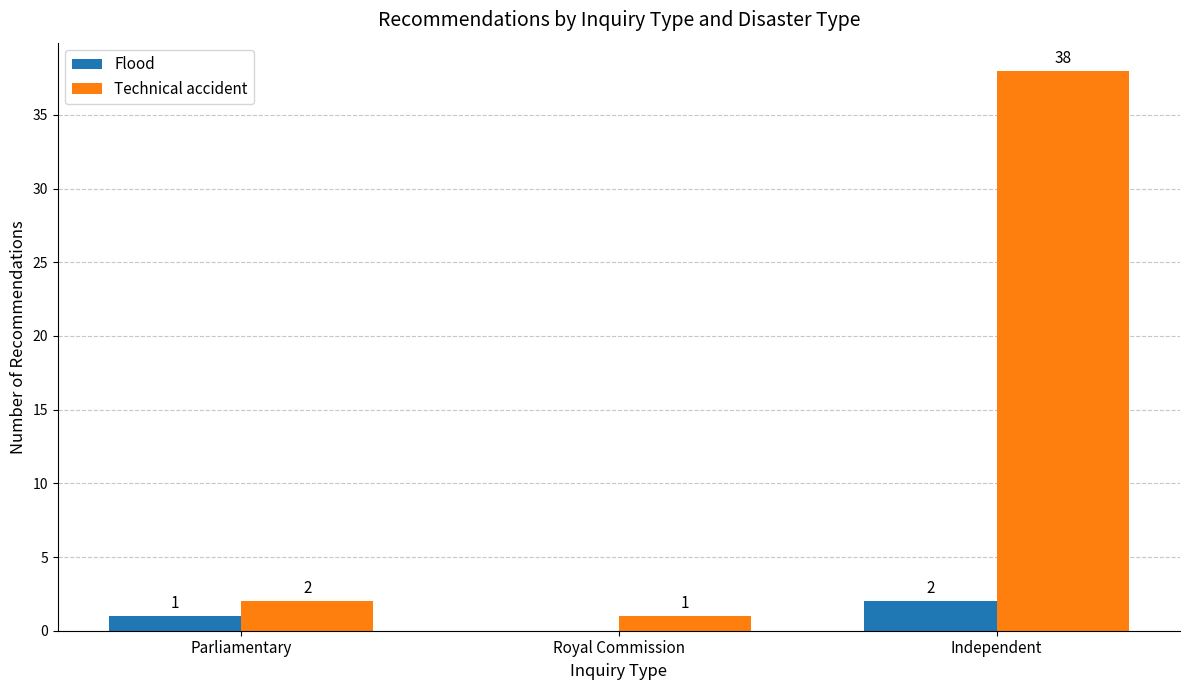

What is the maximum value for Technical accident?

38